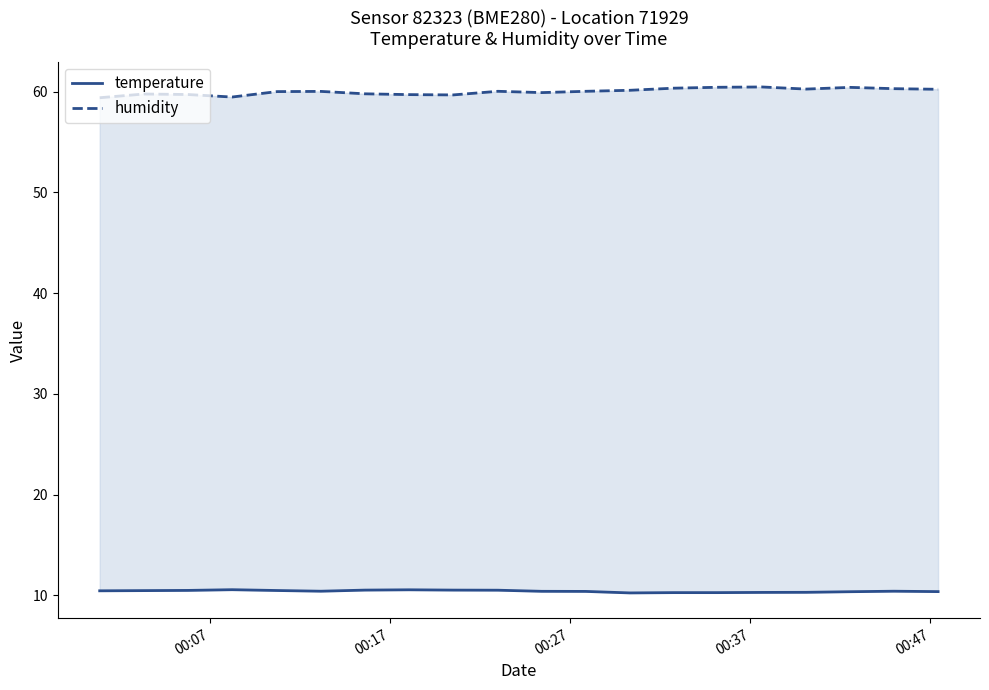

What is the smallest value displayed?

10.2